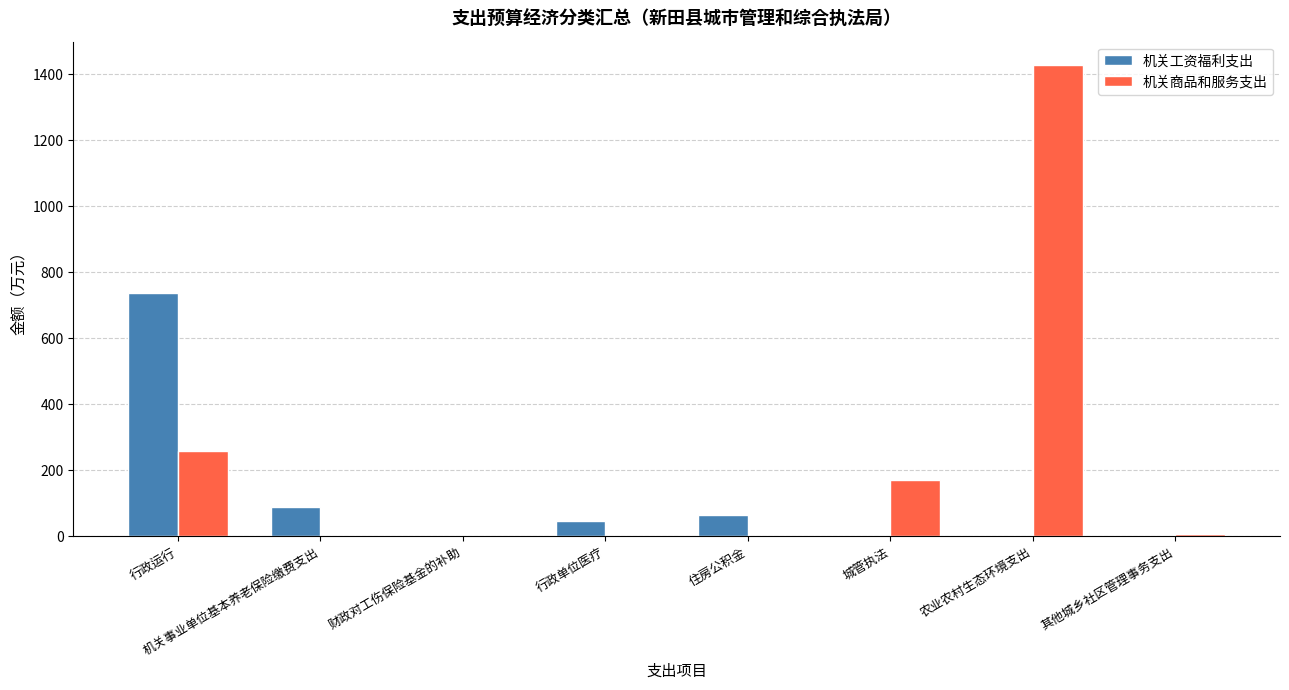

What is the spread (max minus min) of values at 其他城乡社区管理事务支出?

8.0